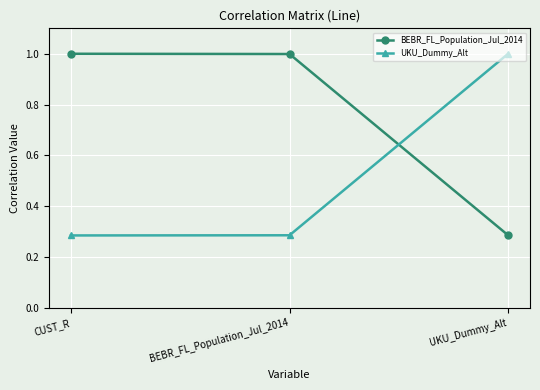

What is the label of the 2nd point from the left?

BEBR_FL_Population_Jul_2014